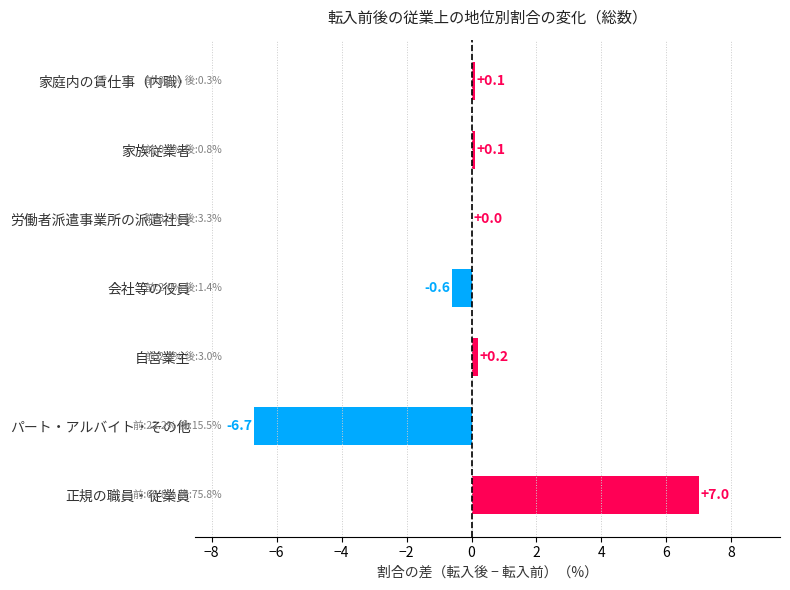

What is the greatest value displayed?

7.0